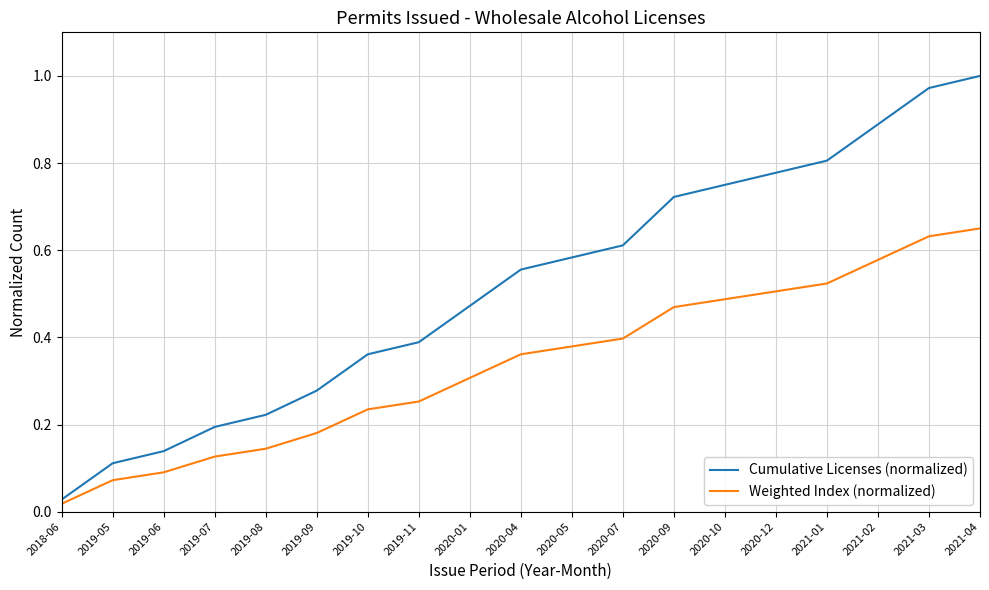

True or false: Cumulative Licenses (normalized) has a value of 0.0 at 2019-05.

False